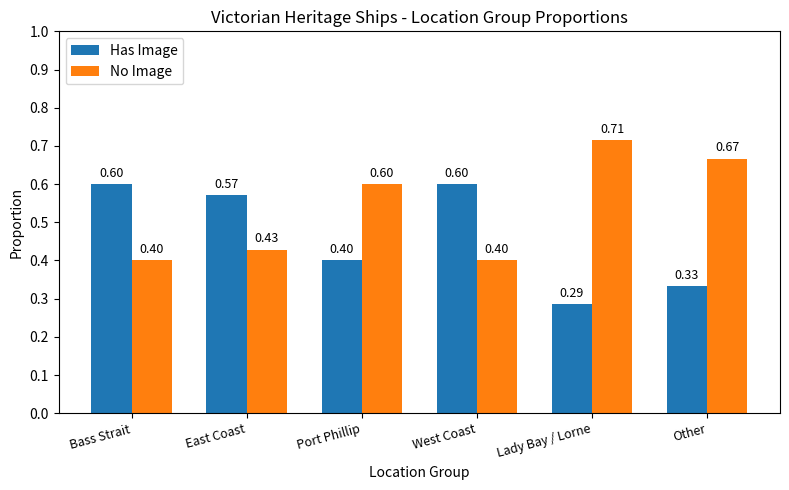

Count the No Image values in the range 0 to 1.

6